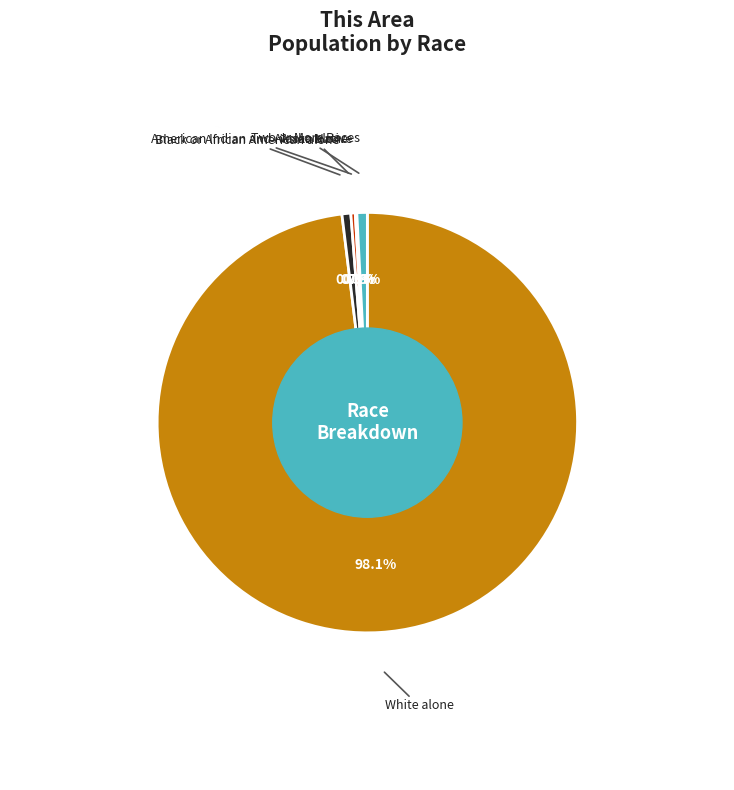

To the nearest percent, what percentage of the pie is White alone?

98%